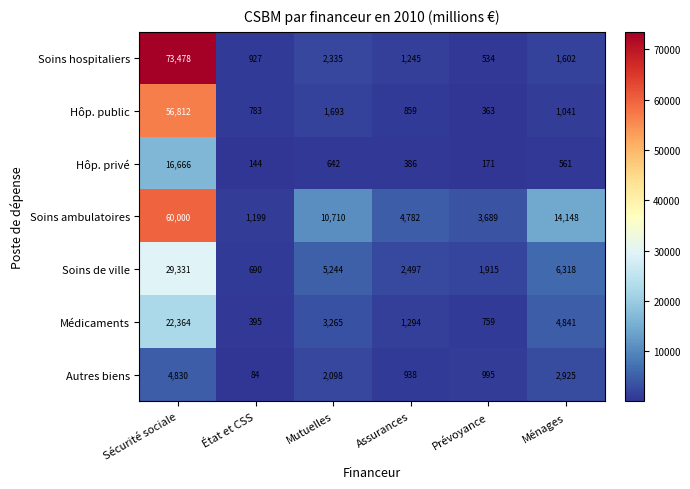

Which series has the widest spread of values?

Soins hospitaliers